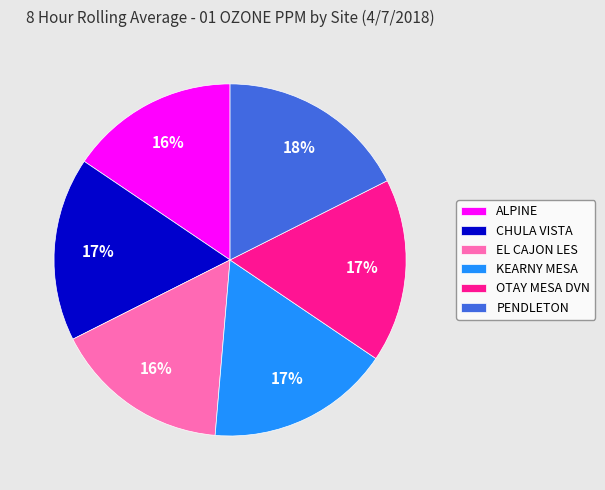

Does OTAY MESA DVN account for over 50% of the chart?

No